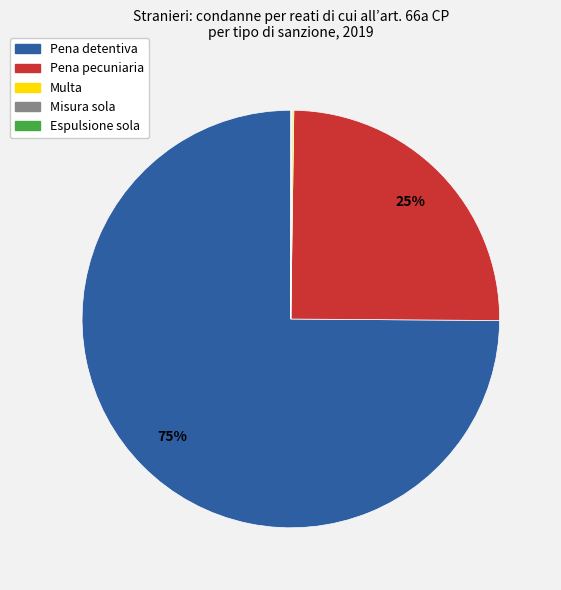

What is the largest slice in the pie chart?

Pena detentiva